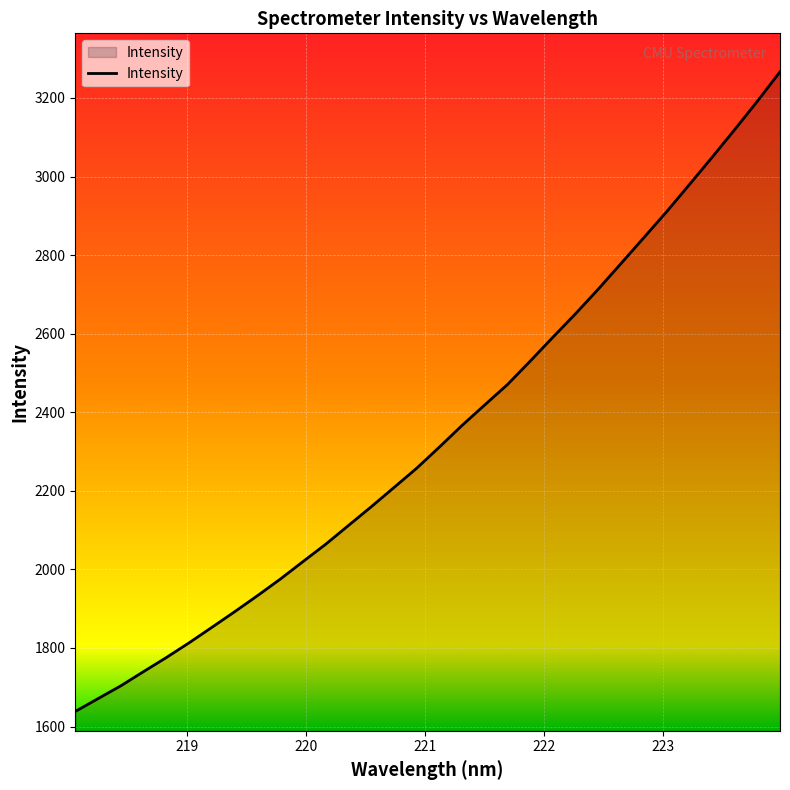

Count the number of categories in the chart.

32